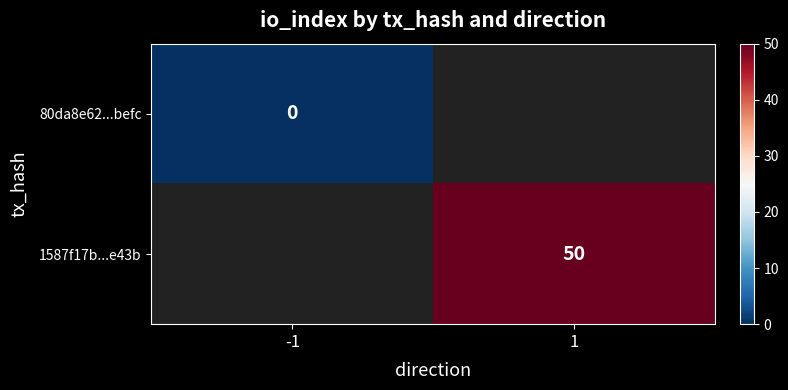

The value of 1587f17b...e43b at 1 is 71. True or false?

False